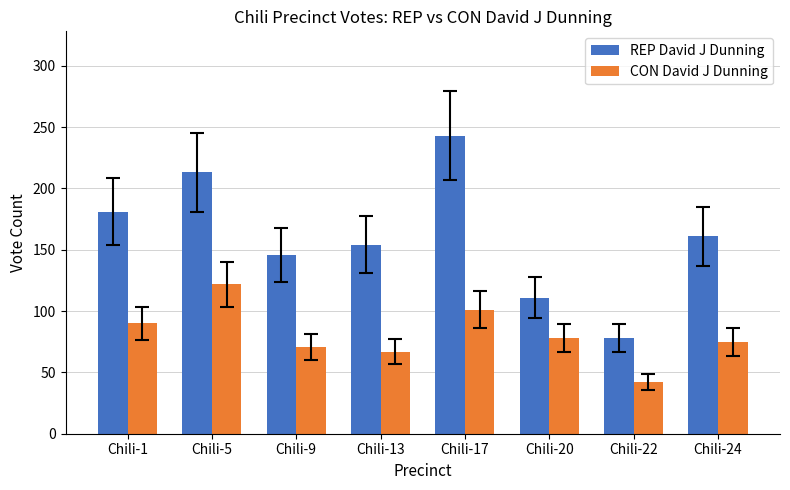

Rank the series by their maximum value, from lowest to highest.

CON David J Dunning, REP David J Dunning